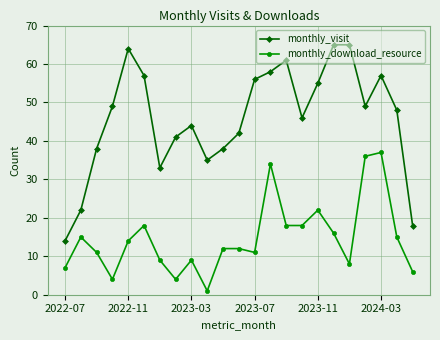

Which series has the largest total across all categories?

monthly_visit